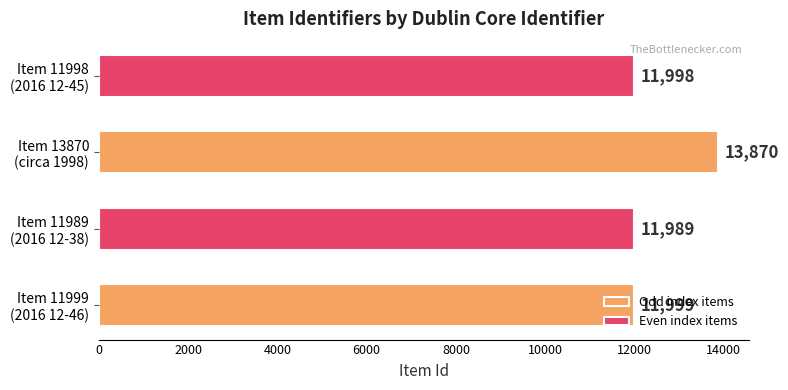

Approximately how many times larger is the value at Item 11989 (2016 12-38) compared to Item 13870 (circa 1998)?

0.9